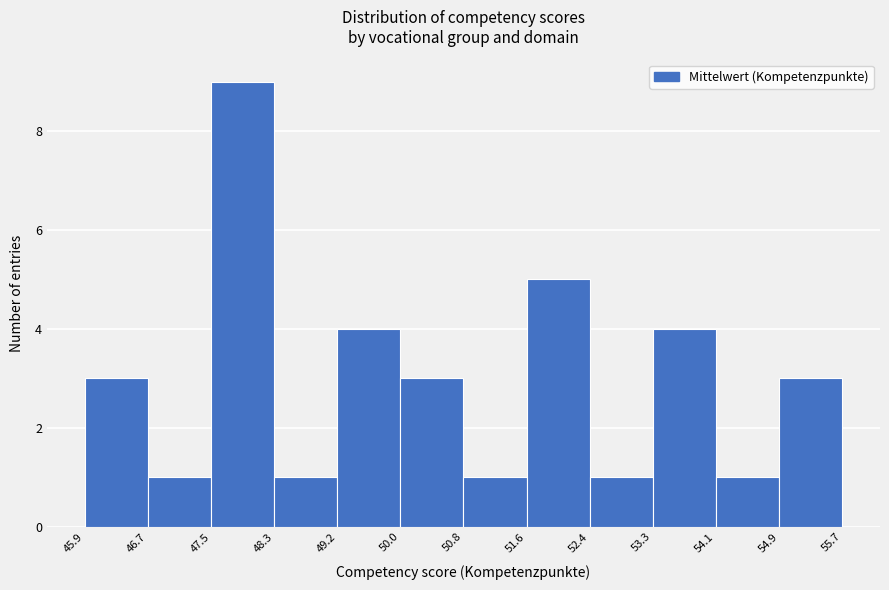

Reading left to right, list every bar in this chart as the range it spans on the x-axis followed by its height. The values are not printed on the chart, so give them approximately, as read against the axis.

45.9 to 46.7: 3
46.7 to 47.5: 1
47.5 to 48.3: 9
48.3 to 49.2: 1
49.2 to 50.0: 4
50.0 to 50.8: 3
50.8 to 51.6: 1
51.6 to 52.4: 5
52.4 to 53.3: 1
53.3 to 54.1: 4
54.1 to 54.9: 1
54.9 to 55.7: 3